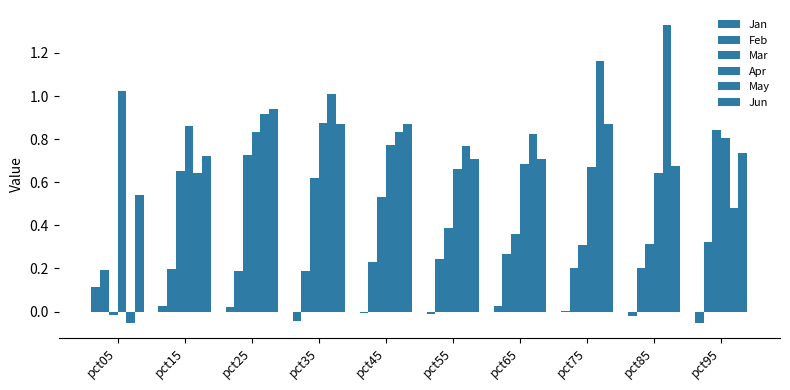

Which series has the largest total across all categories?

May